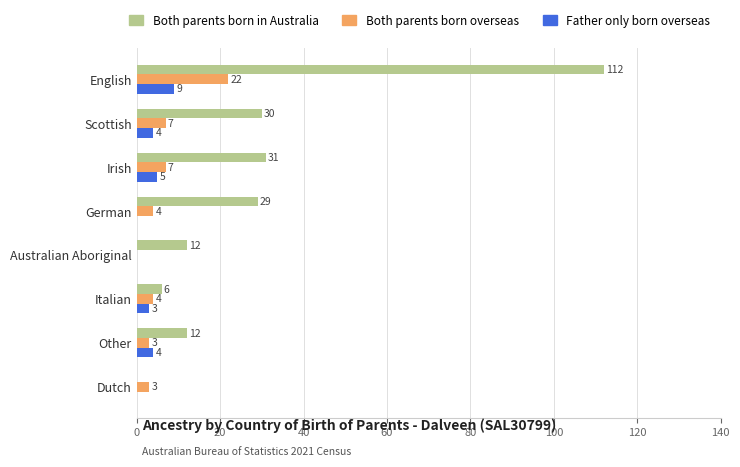

How many values in Both parents born overseas are above zero?

7